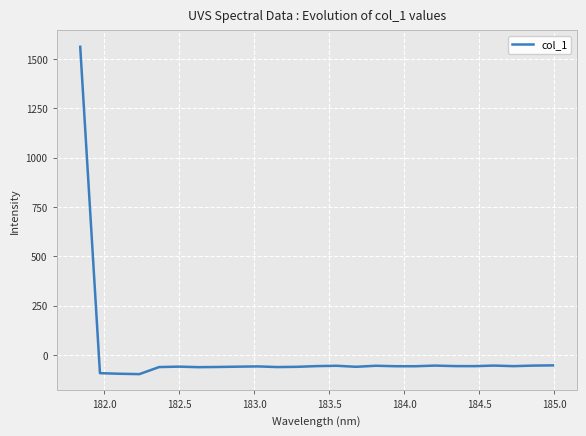

What is the smallest value displayed?

-96.2